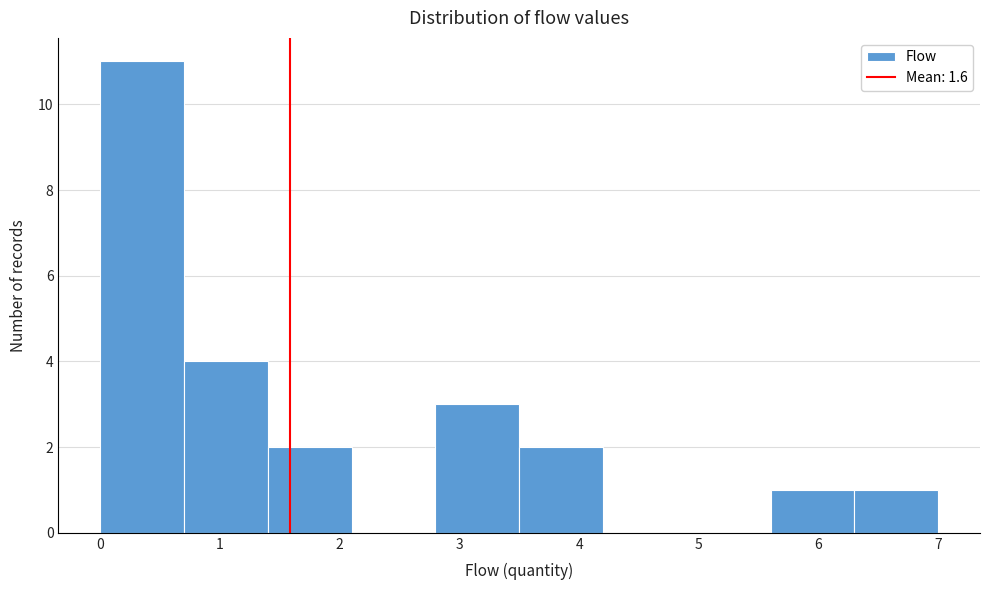

Reading left to right, transcribe this chart: for each bar, give the range it covers on the x-axis and its height. The values are not printed on the chart, so give them approximately, as read against the axis.

0.0 to 0.7: 11
0.7 to 1.4: 4
1.4 to 2.1: 2
2.1 to 2.8: 0
2.8 to 3.5: 3
3.5 to 4.2: 2
4.2 to 4.9: 0
4.9 to 5.6: 0
5.6 to 6.3: 1
6.3 to 7.0: 1